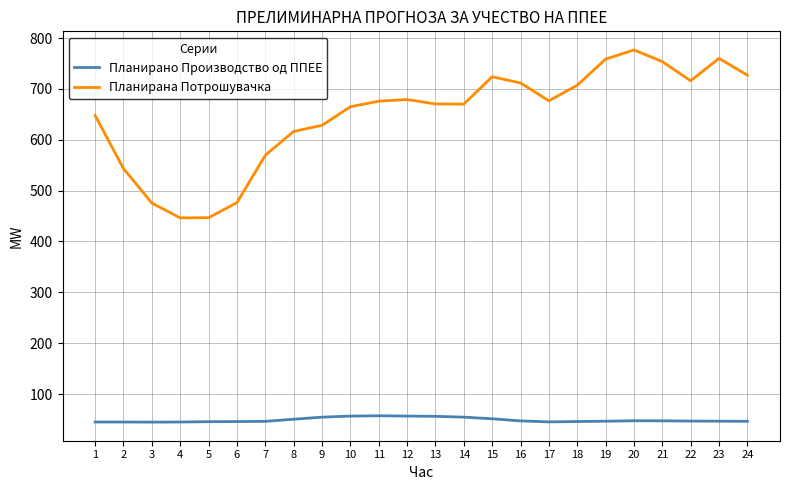

What is the maximum value shown in the chart?

776.6